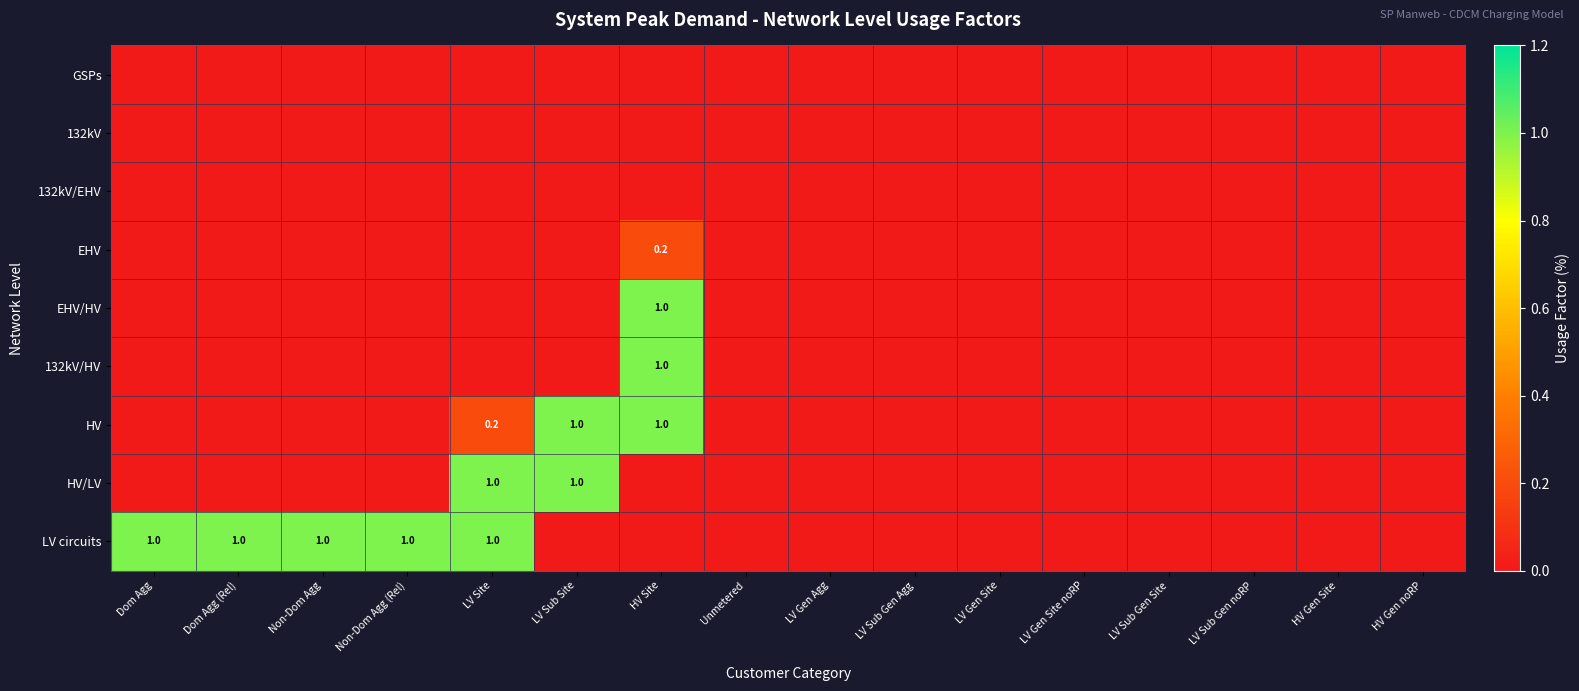

Count the number of categories in the chart.

16